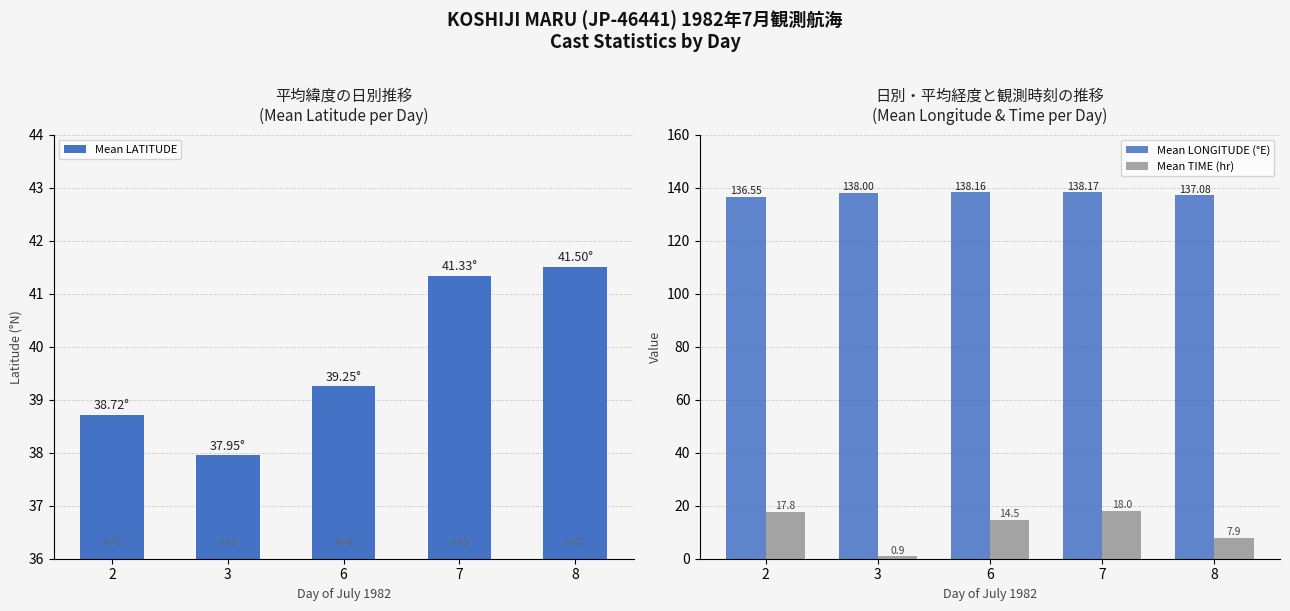

What is the difference between the maximum and minimum values in the Mean LATITUDE series?

3.5